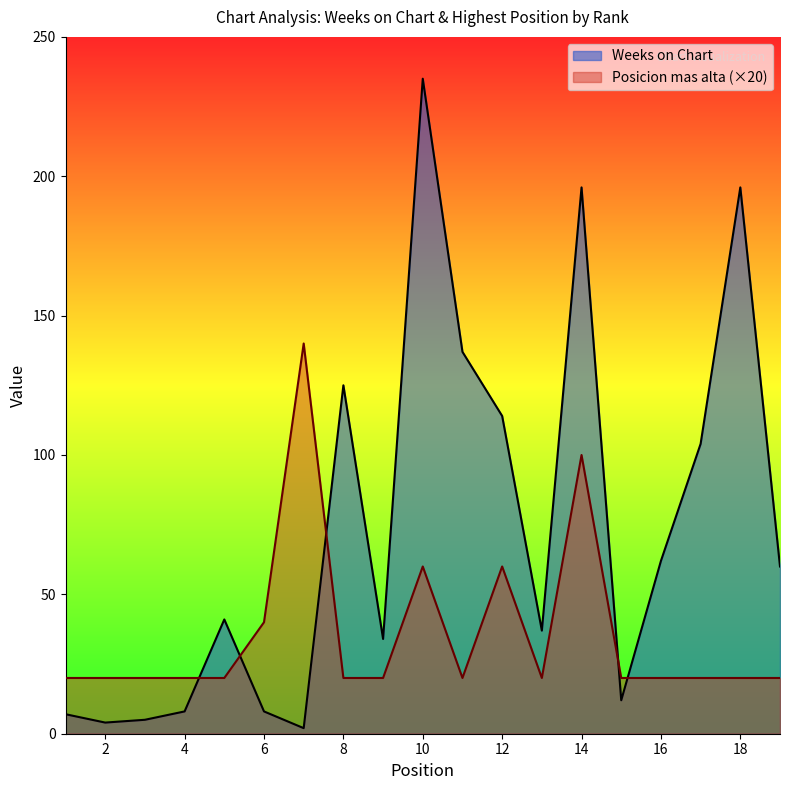

What is the sum of the Weeks on Chart values at 12 and 1?

121